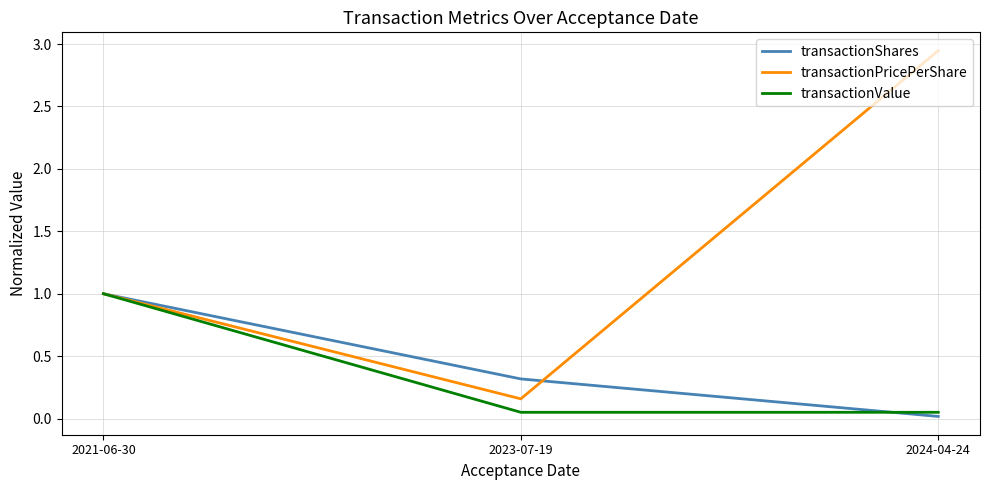

What position from the left is 2021-06-30?

1